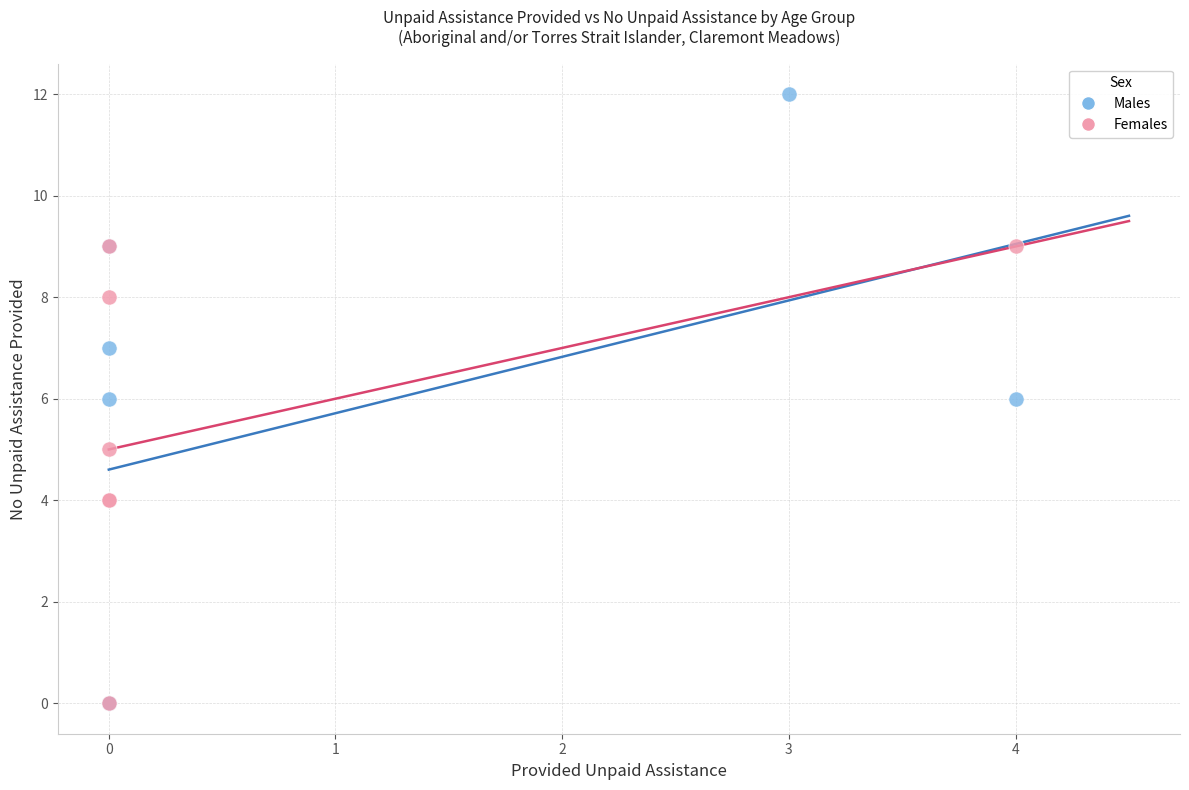

Which series contains the highest Y value?

Males